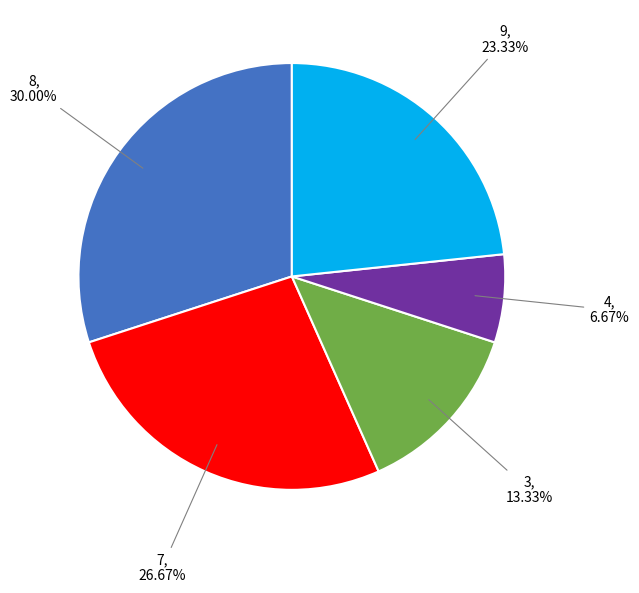

Is there a majority slice in this chart?

No